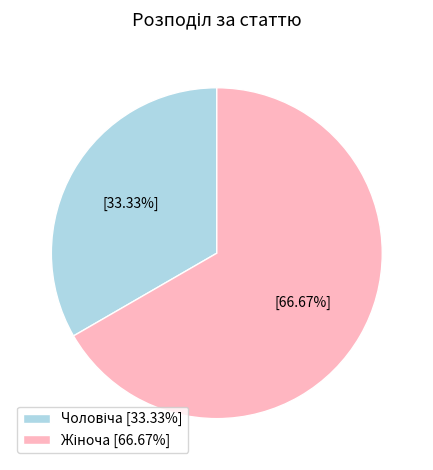

Does any single category account for the majority?

Yes